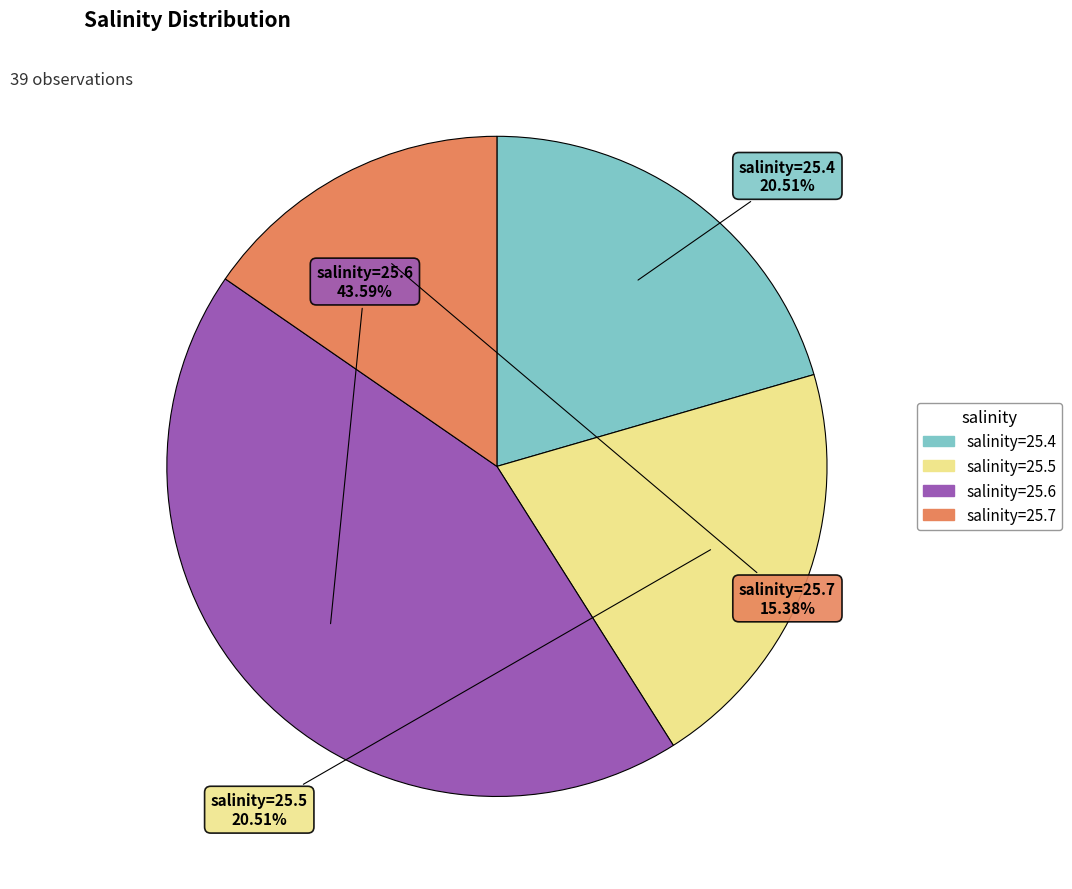

Does any single category account for the majority?

No